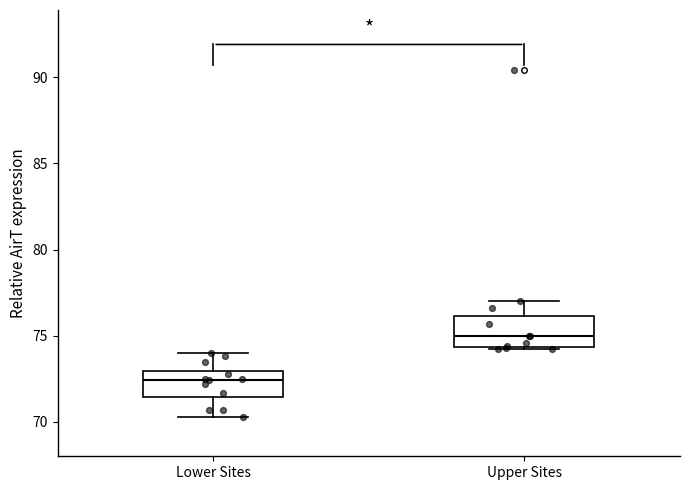

Reading left to right, read every box against the y-axis: the position of its median line, the range the box covers, and the ends of its whiskers. The values are not printed on the chart, so give them approximately, as read against the axis.

Lower Sites: median 72.5, box 71.5 to 73.0, whiskers 70.5 to 74.0
Upper Sites: median 75.0, box 74.5 to 76.0, whiskers 74.0 to 77.0